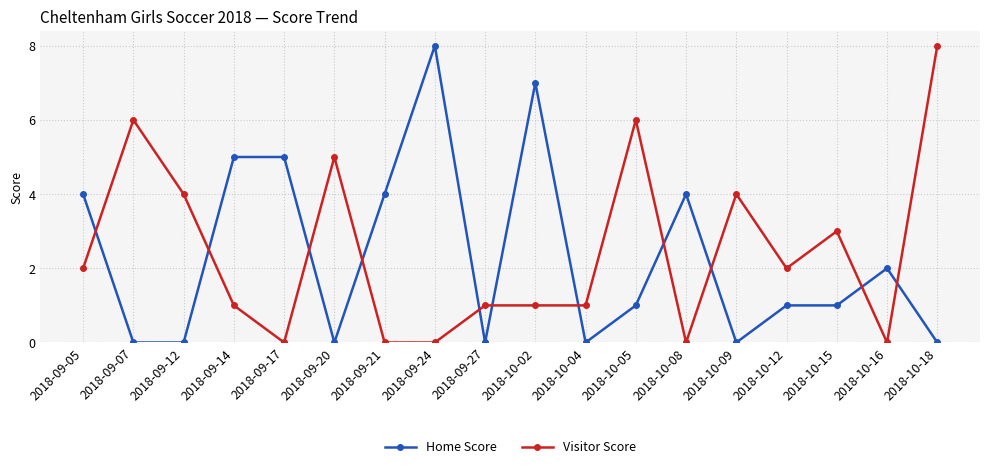

What is the total value across all series at 2018-09-05?

6